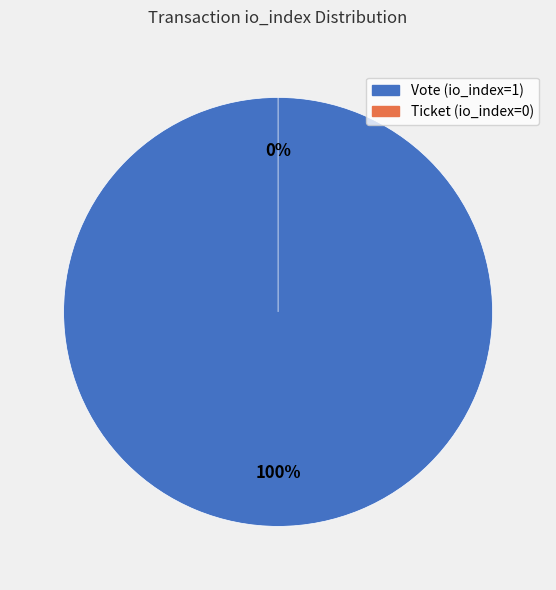

How much of the chart is everything except Ticket (io_index=0)?

100.0%